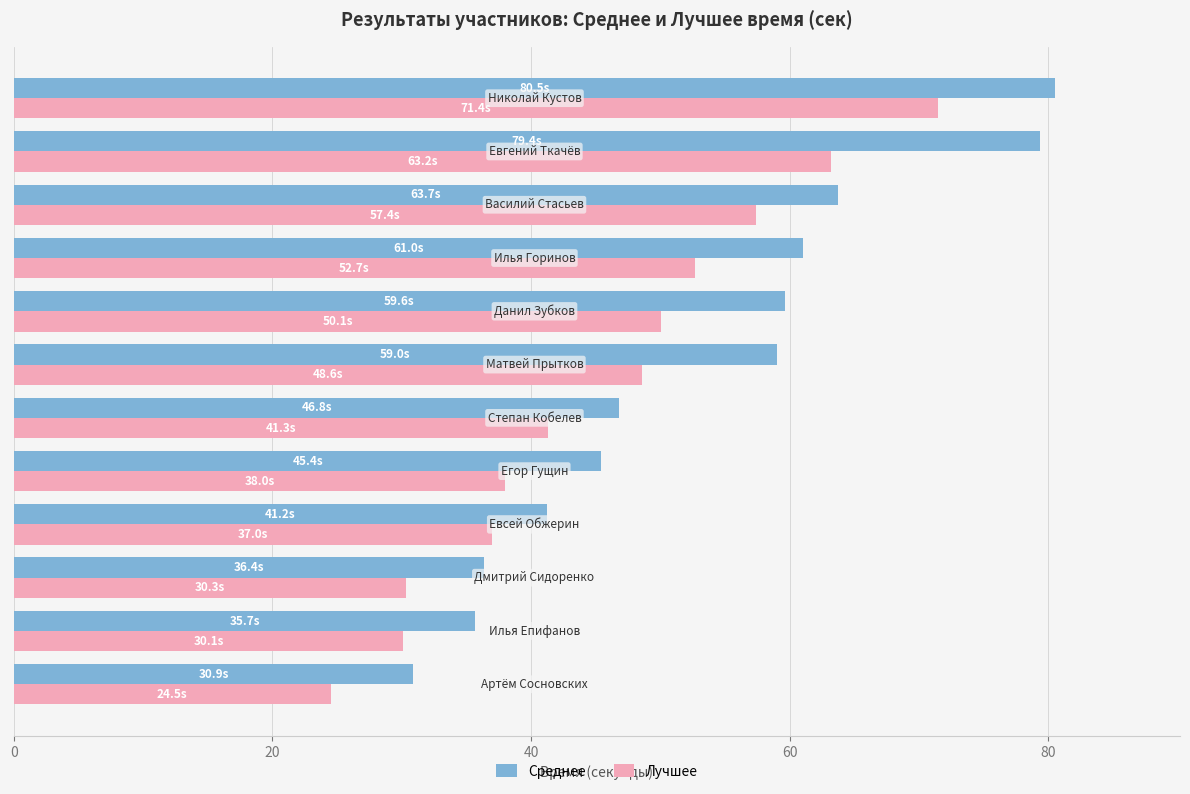

What is the difference between the maximum and minimum values in the Лучшее series?

46.9